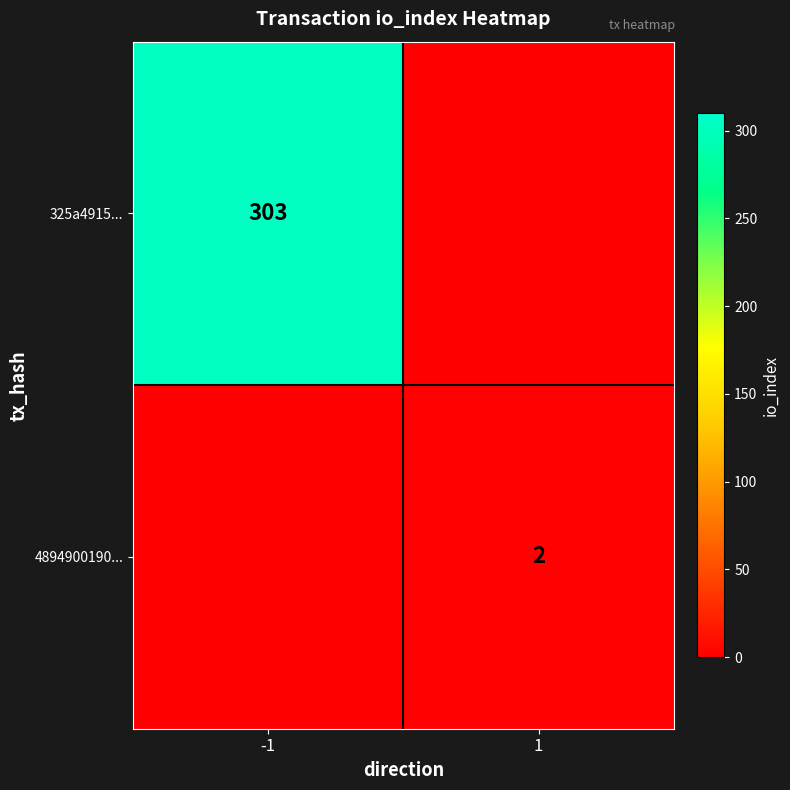

What is the difference between the highest and lowest values at 1?

2